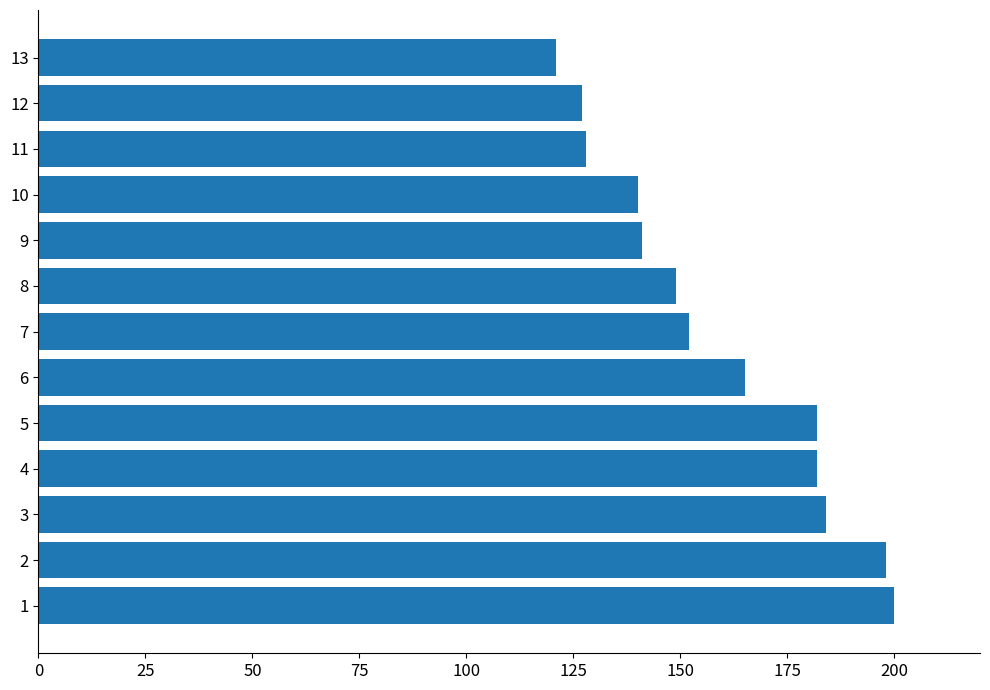

What is the greatest value displayed?

200